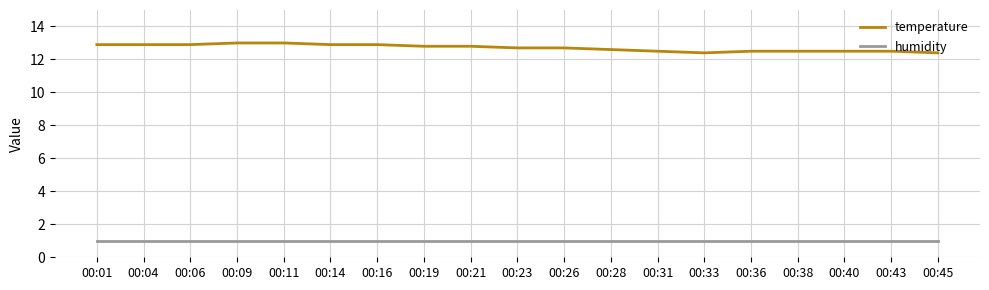

What is the smallest value displayed?

1.0